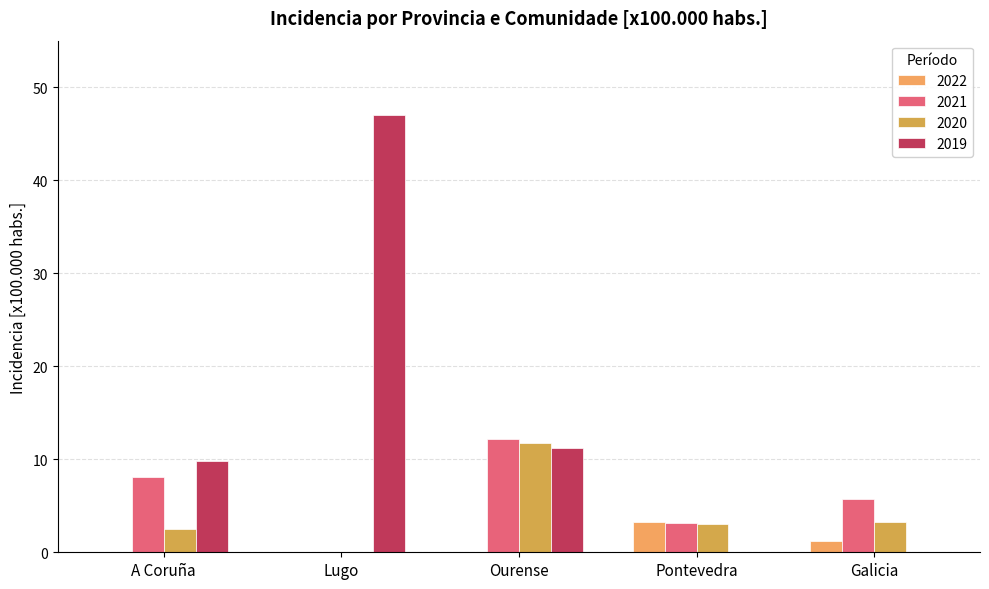

What is the total value across all series at Lugo?

47.0